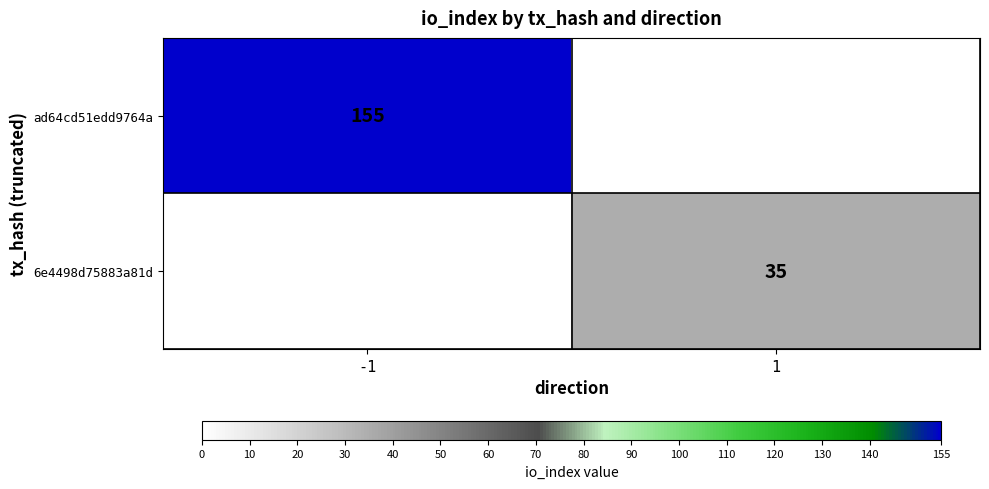

Between 1 and -1, which is larger?

-1